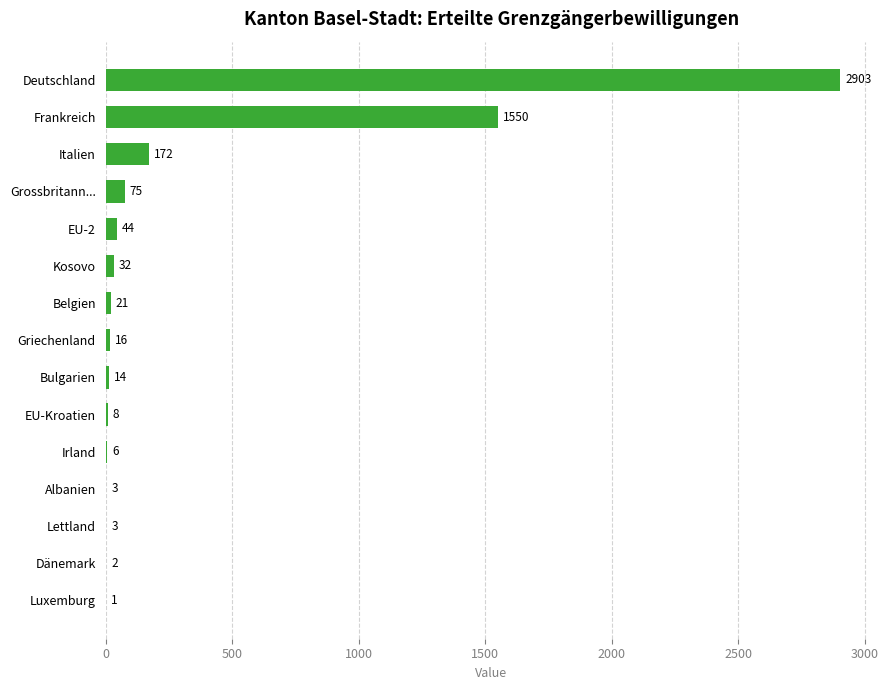

What is the greatest value displayed?

2903